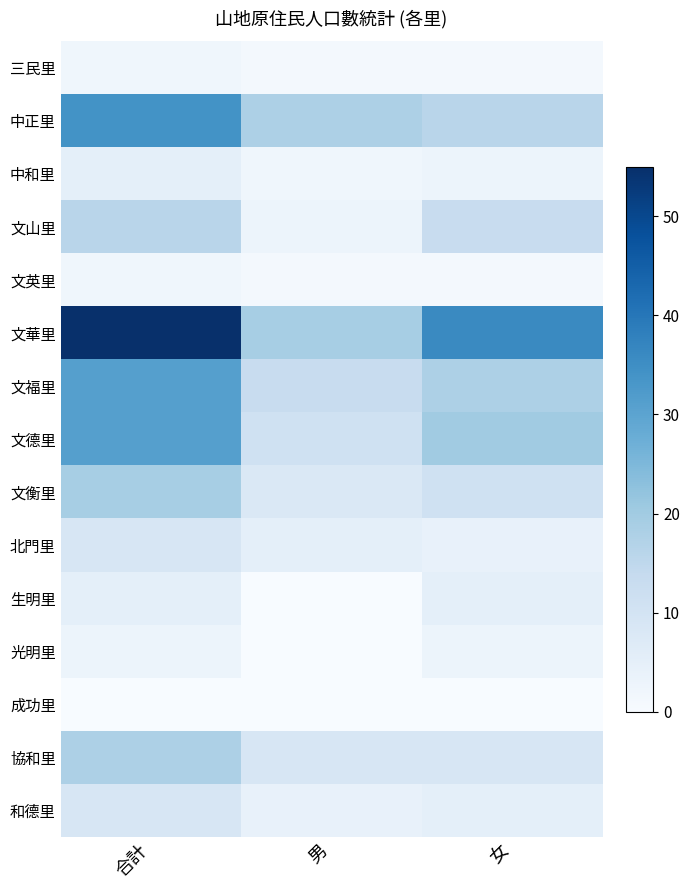

Reading left to right, extract all data points from this chart.

三民里: 合計=2	男=1	女=1
中正里: 合計=34	男=18	女=16
中和里: 合計=5	男=2	女=3
文山里: 合計=16	男=3	女=13
文英里: 合計=2	男=1	女=1
文華里: 合計=55	男=19	女=36
文福里: 合計=31	男=13	女=18
文德里: 合計=31	男=11	女=20
文衡里: 合計=19	男=8	女=11
北門里: 合計=9	男=5	女=4
生明里: 合計=5	男=0	女=5
光明里: 合計=3	男=0	女=3
成功里: 合計=0	男=0	女=0
協和里: 合計=18	男=9	女=9
和德里: 合計=9	男=4	女=5